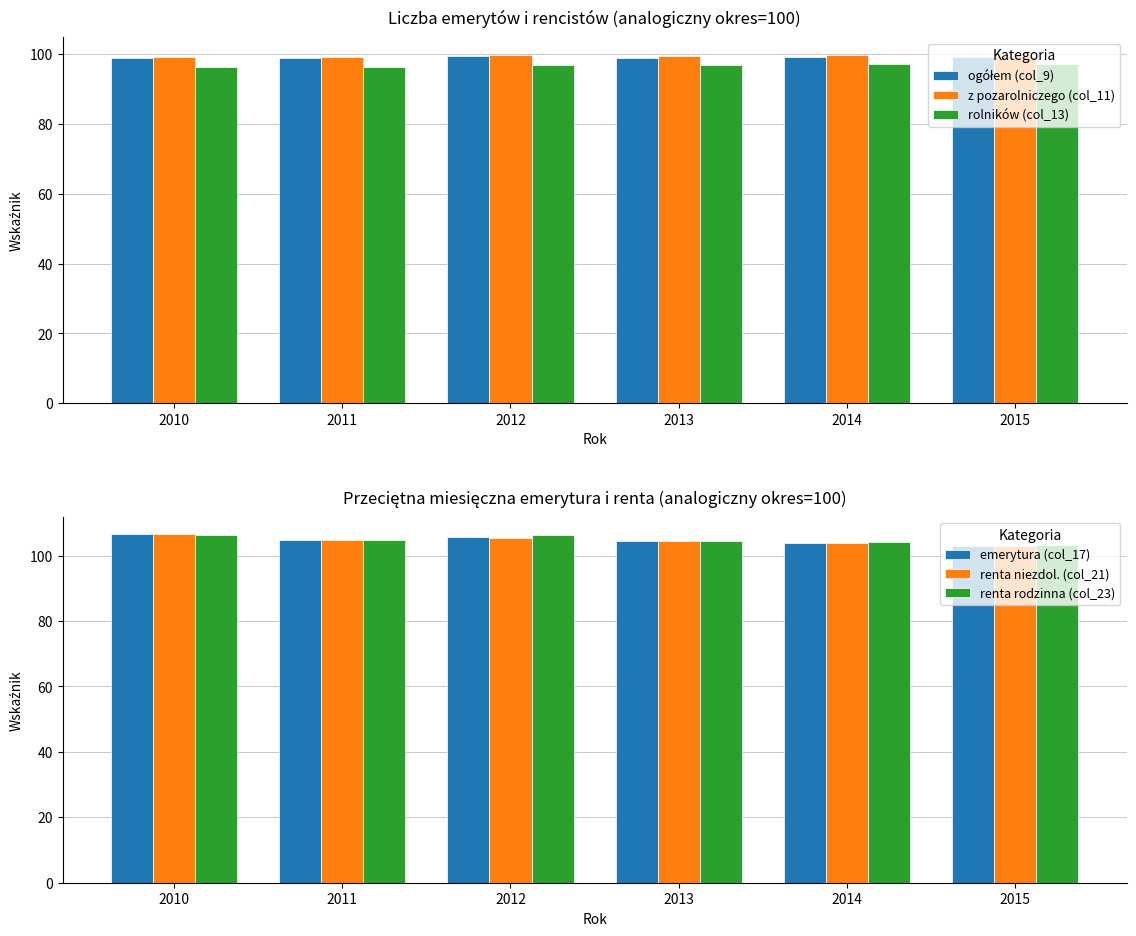

What are all the series names shown in the legend?

ogółem (col_9), z pozarolniczego (col_11), rolników (col_13), emerytura (col_17), renta niezdol. (col_21), renta rodzinna (col_23)